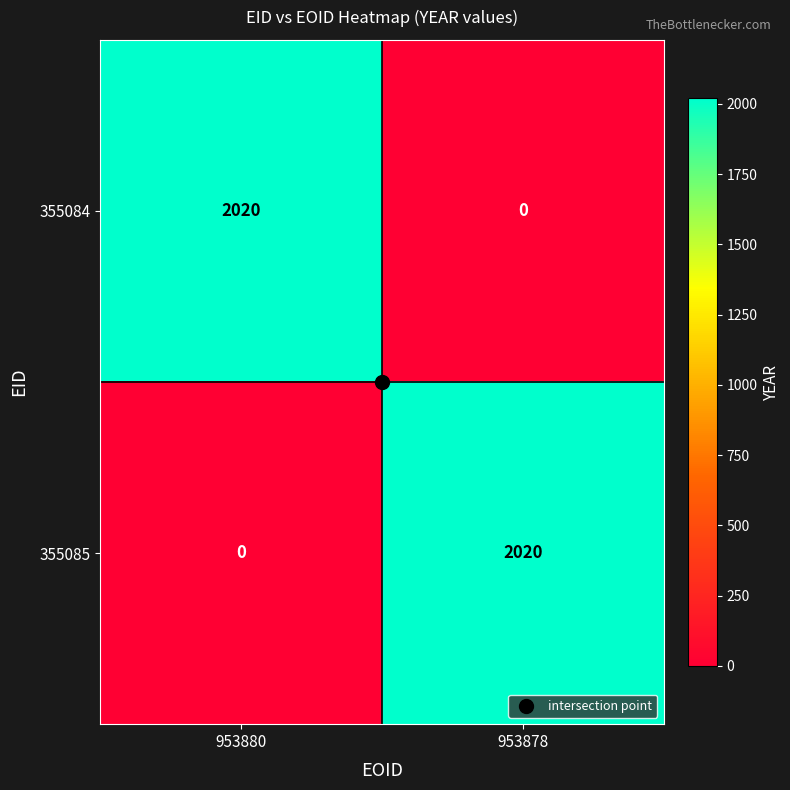

What is the approximate value of 355085 at 953878, to the nearest 10?

2020